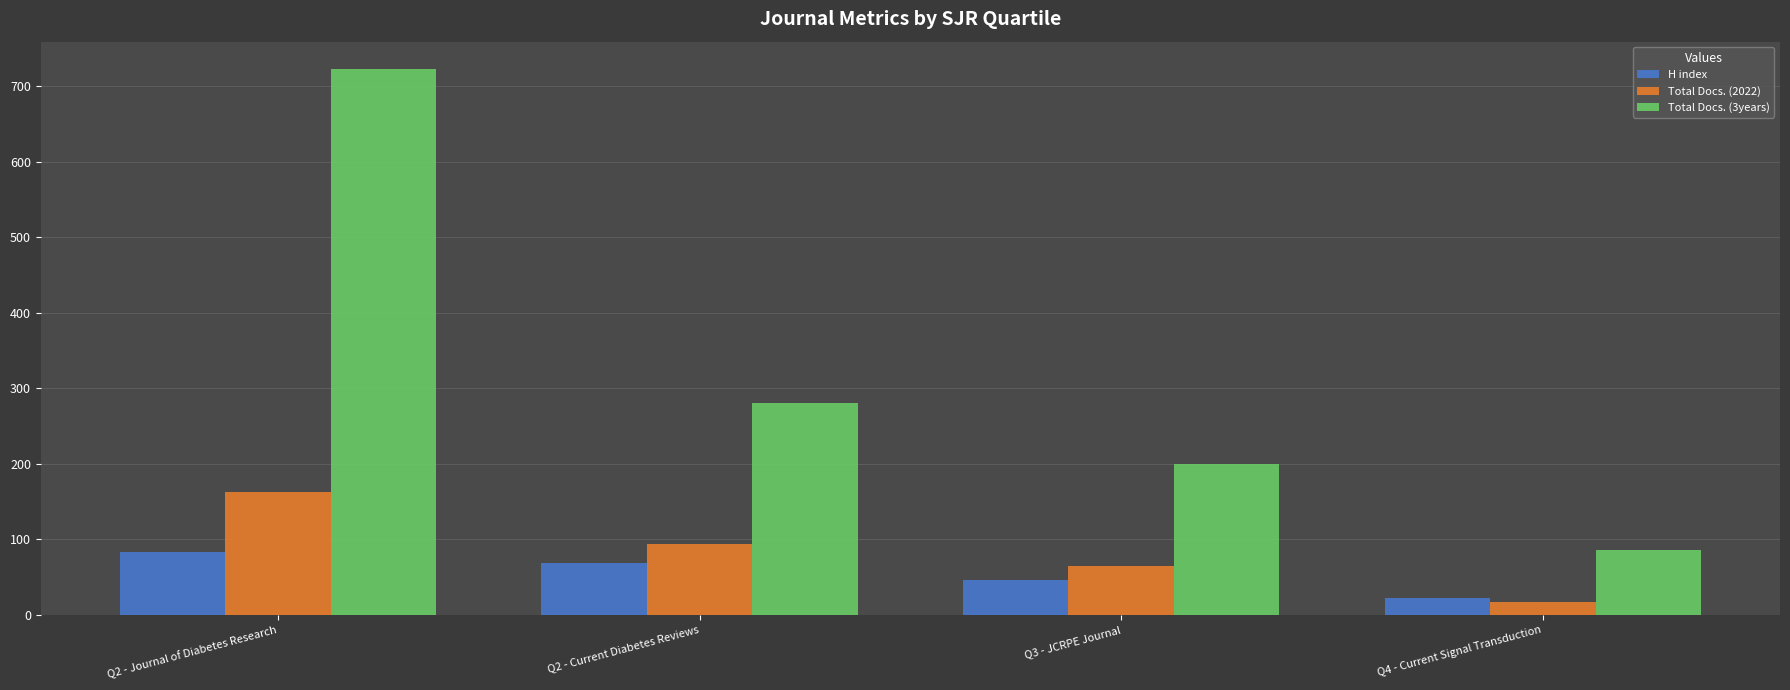

Which series changed the most between Q2 - Journal of Diabetes Research and Q2 - Current Diabetes Reviews?

Total Docs. (3years)